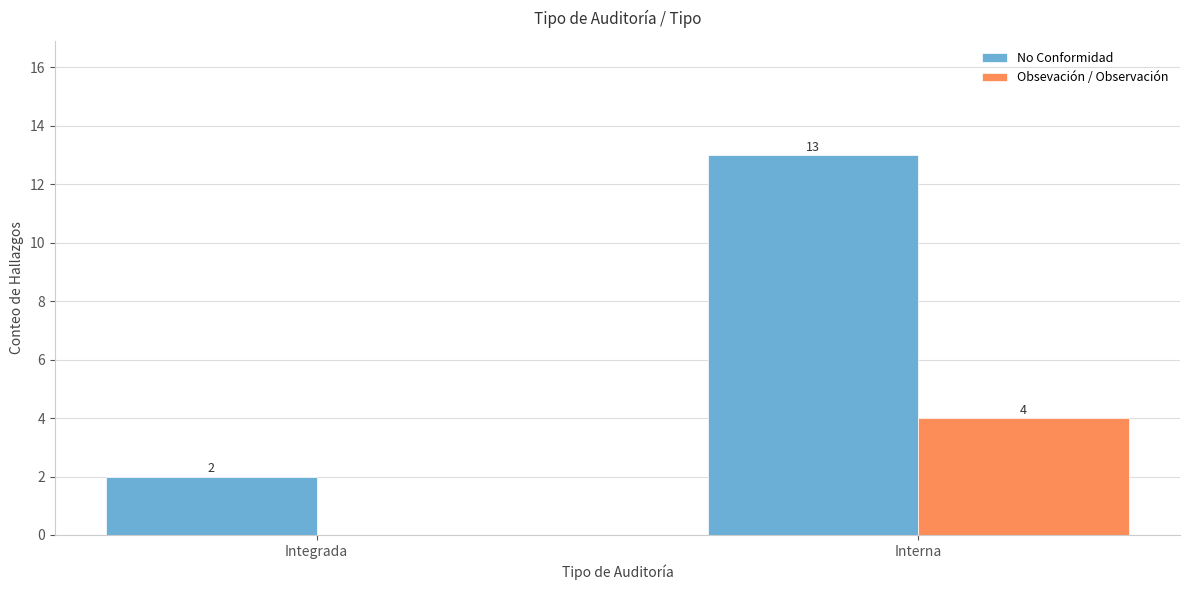

Which category has the highest value across all series?

Interna